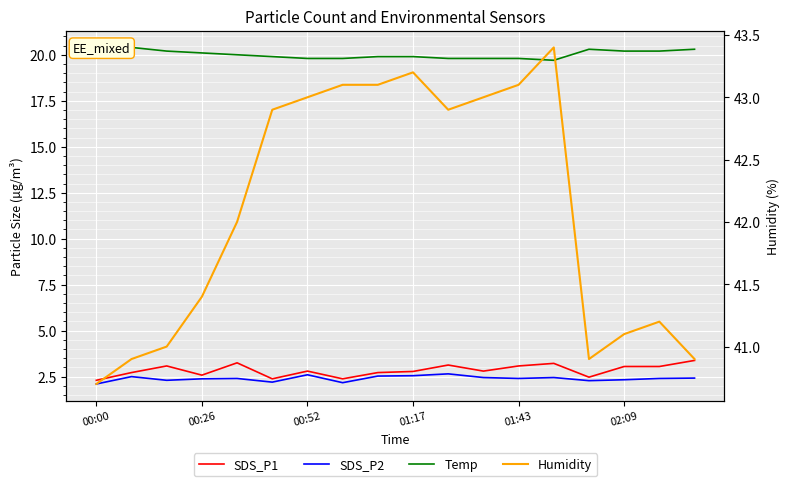

Rank the series at 02:09 from lowest to highest value.

SDS_P2, SDS_P1, Temp, Humidity